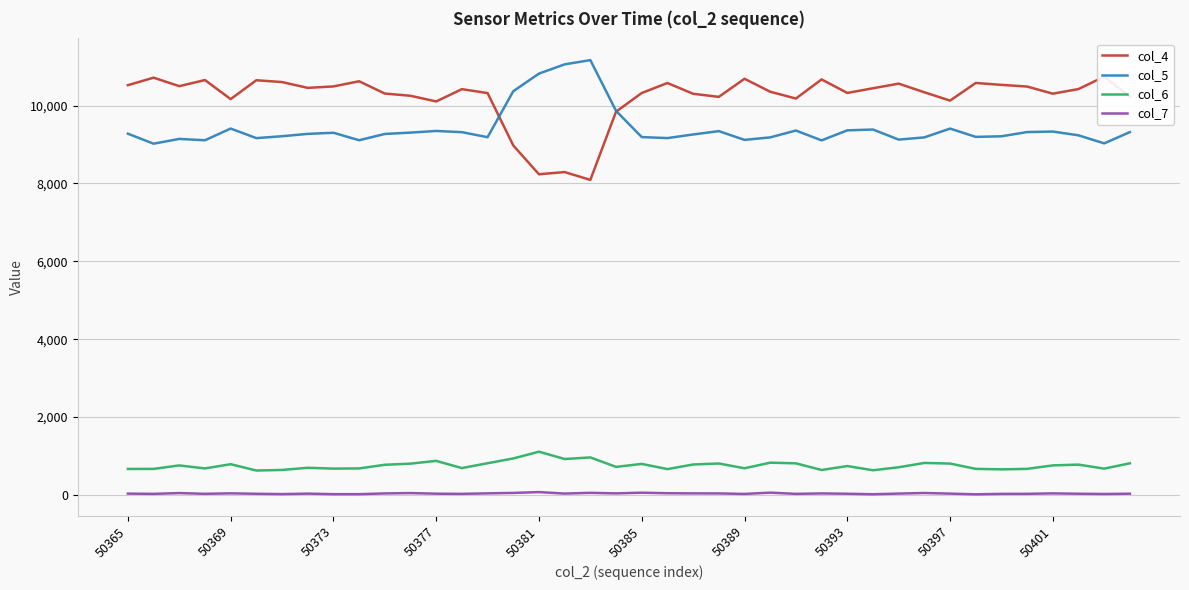

What is the difference between the col_7 values at 50365 and 50373?

14